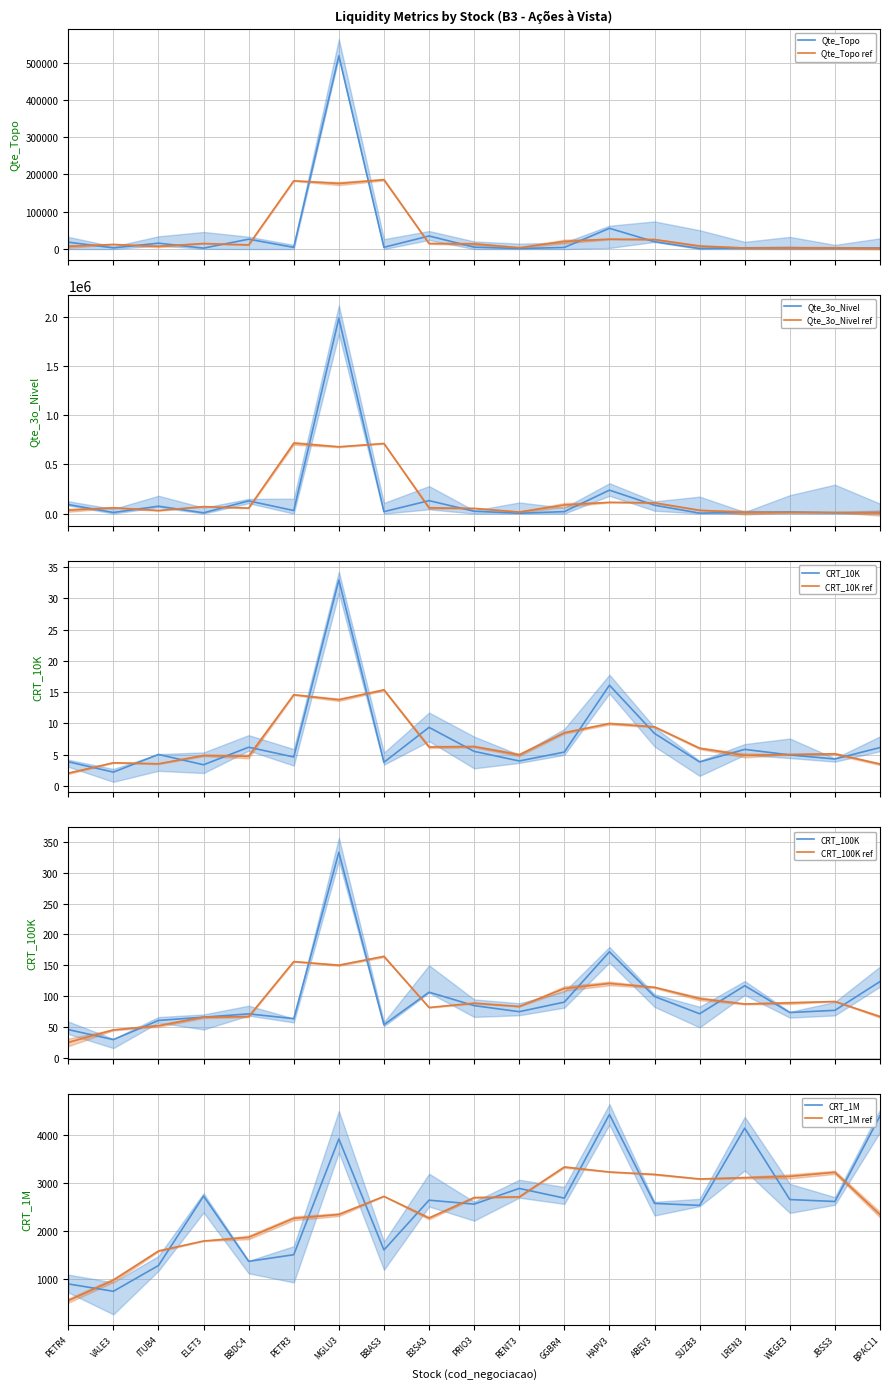

Is the value of CRT_10K at RENT3 greater than the value of CRT_100K at VALE3?

No